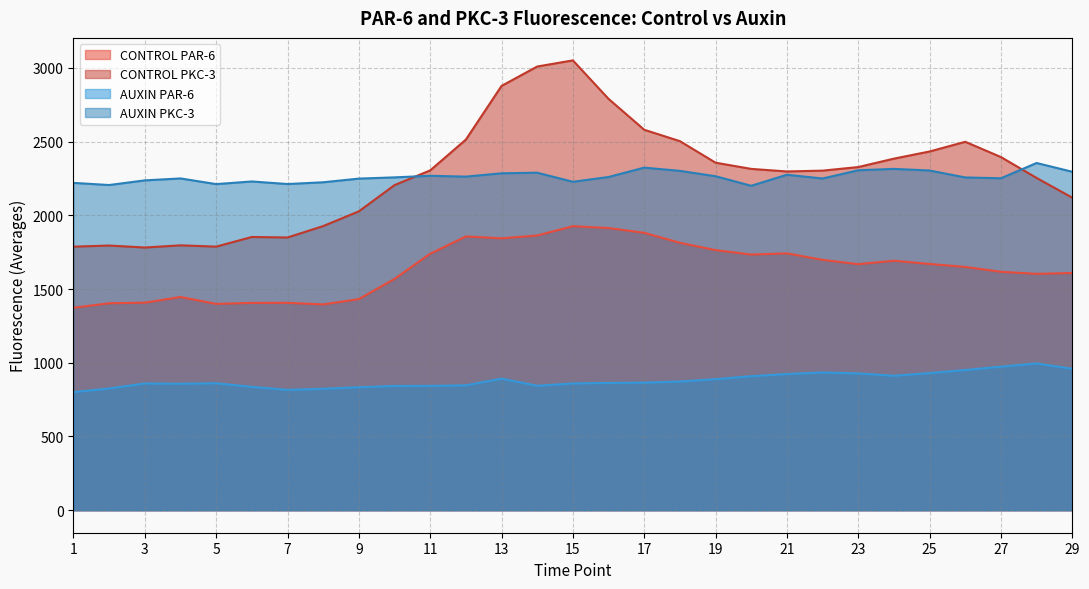

True or false: CONTROL PKC-3 has more than 1 points higher than both neighbors.

True